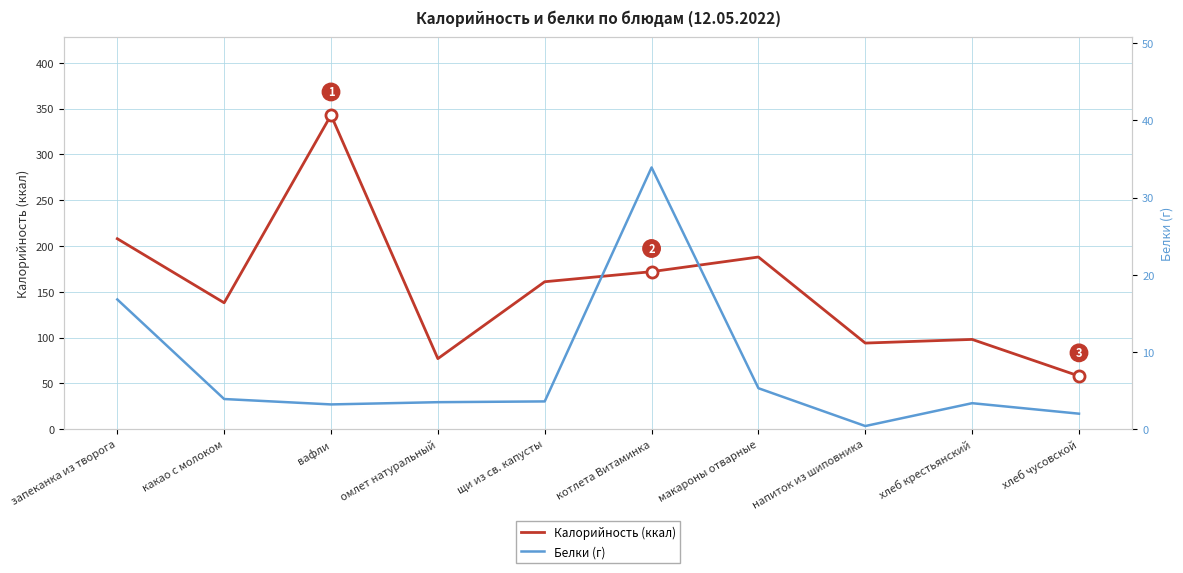

The value of Калорийность (ккал) at какао с молоком is 138.0. True or false?

True